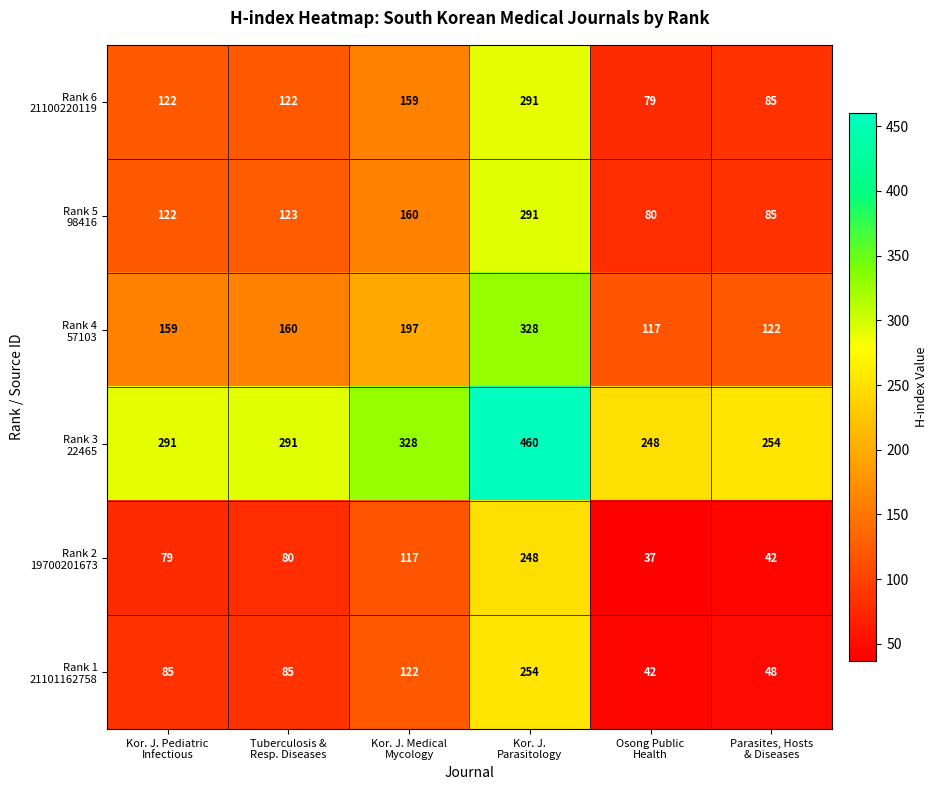

What is the minimum value shown in the chart?

37